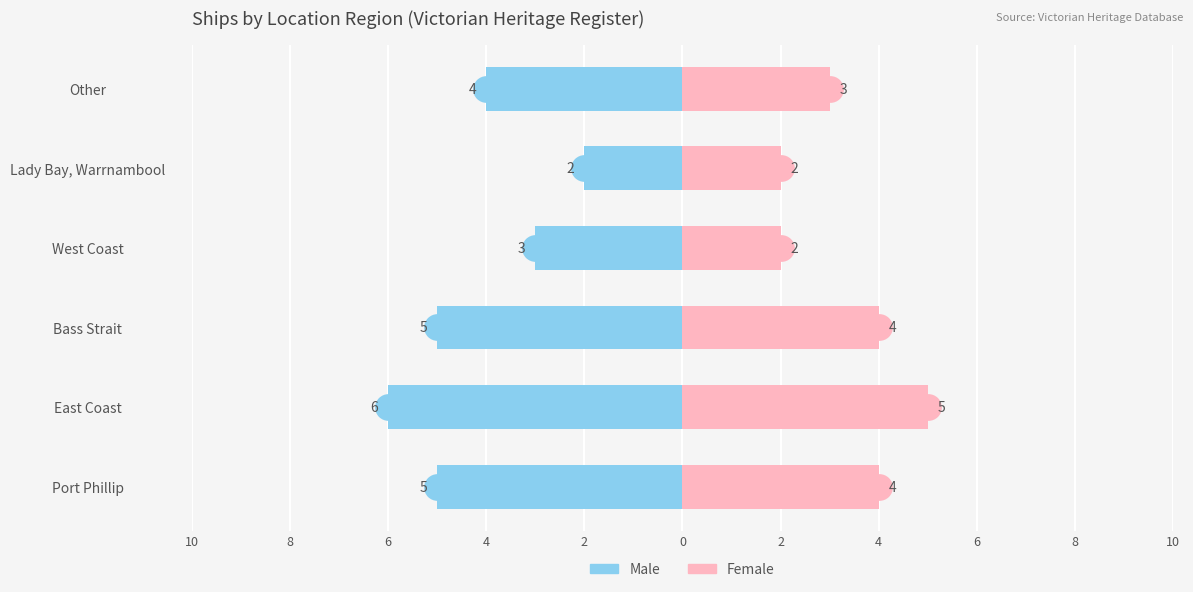

How many bars are there in total?

12